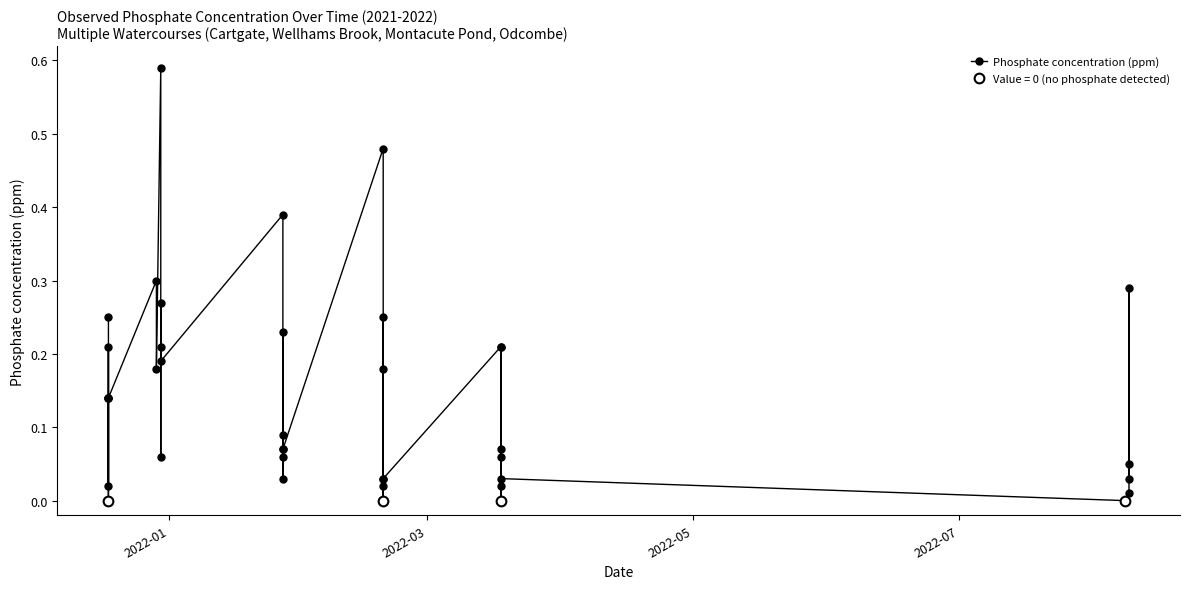

The value at 6 is 0.1. True or false?

False